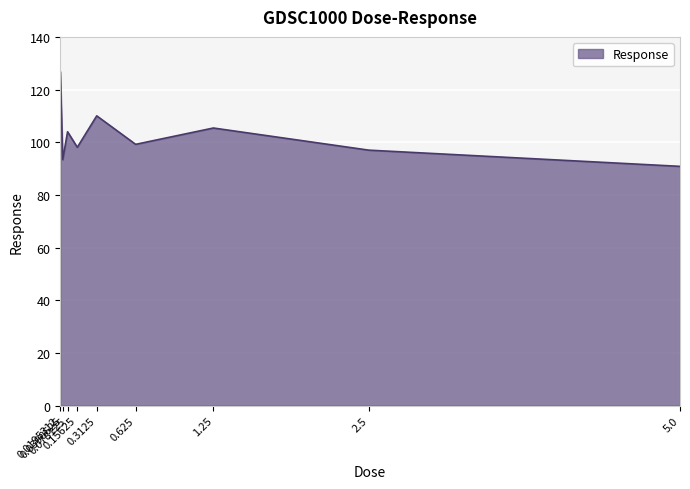

Does the chart have visible grid lines?

Yes